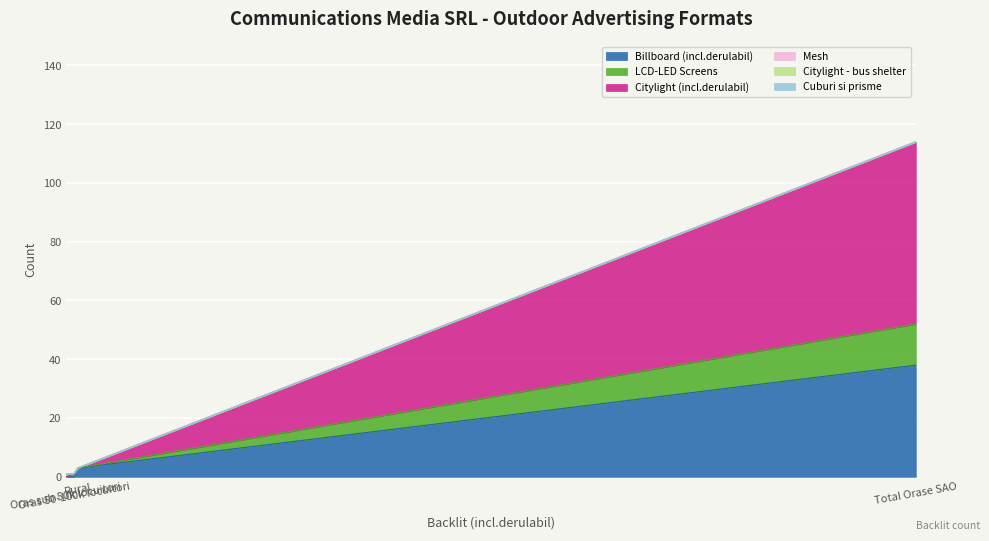

True or false: LCD-LED Screens and Billboard (incl.derulabil) cross at least once.

False